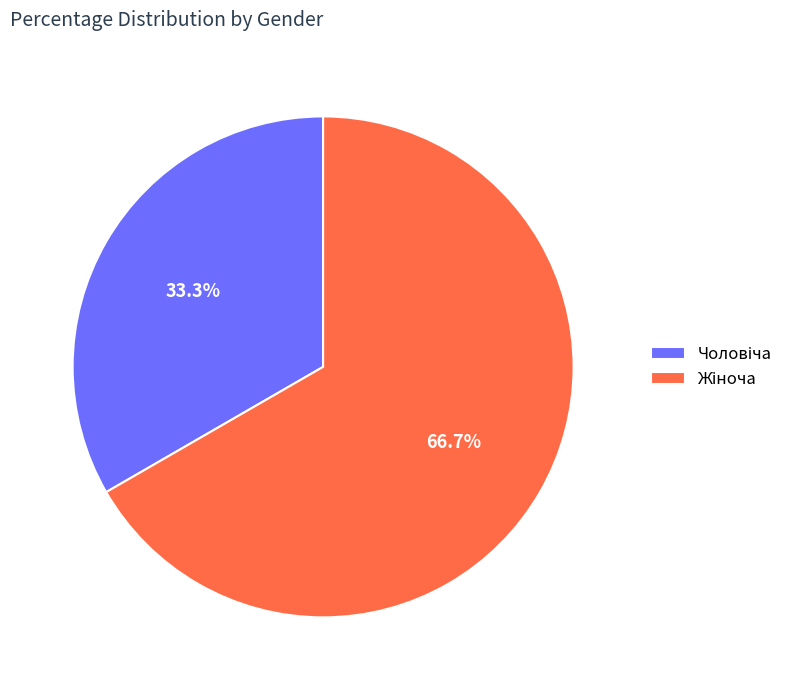

Does any single category account for the majority?

Yes